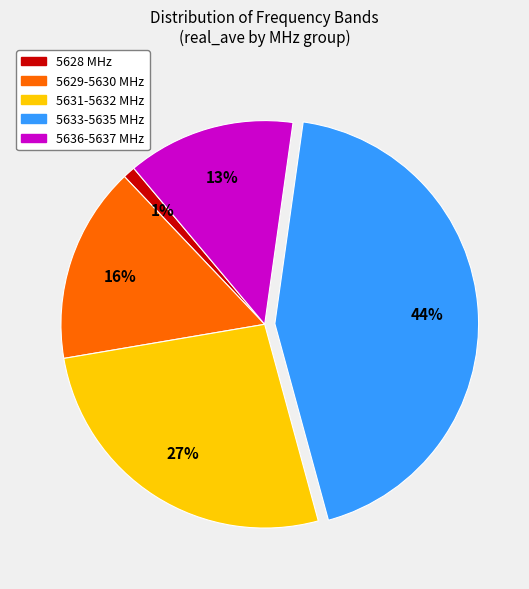

What is the smallest slice in the pie chart?

5628 MHz